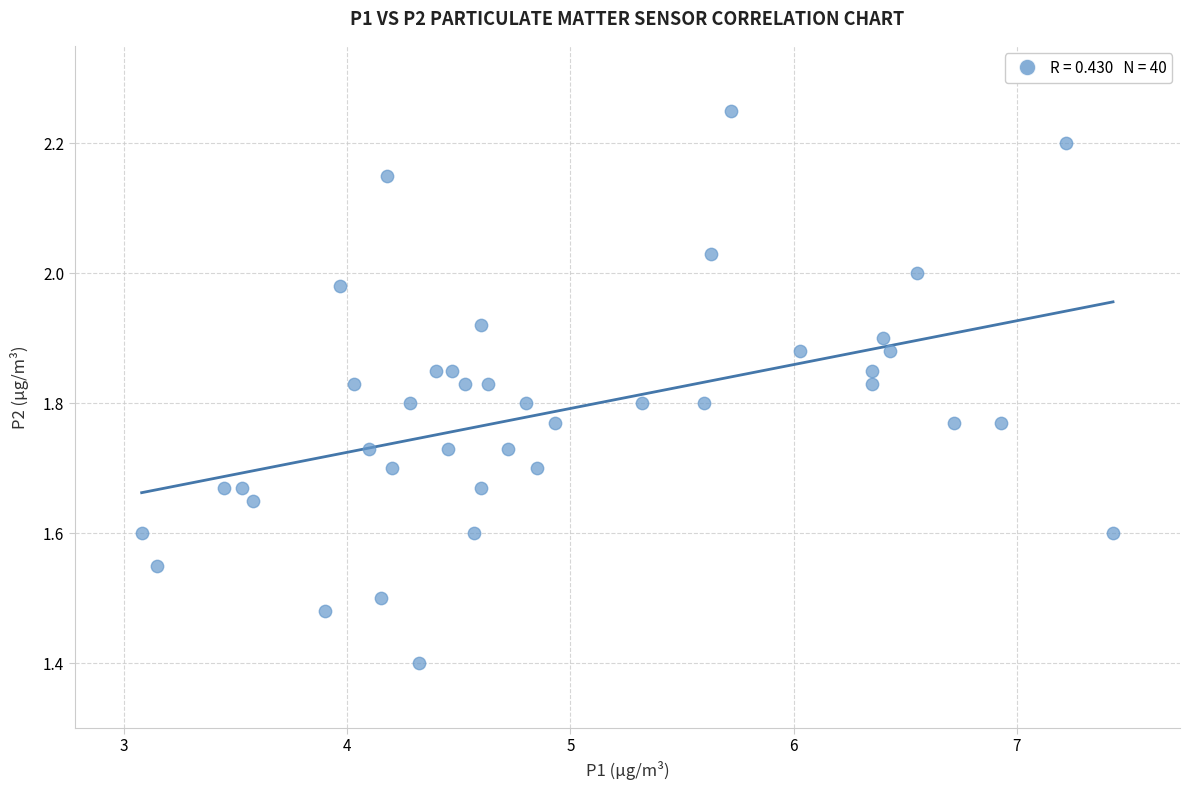

What Y value in the scatter plot is closest to 1?

1.4